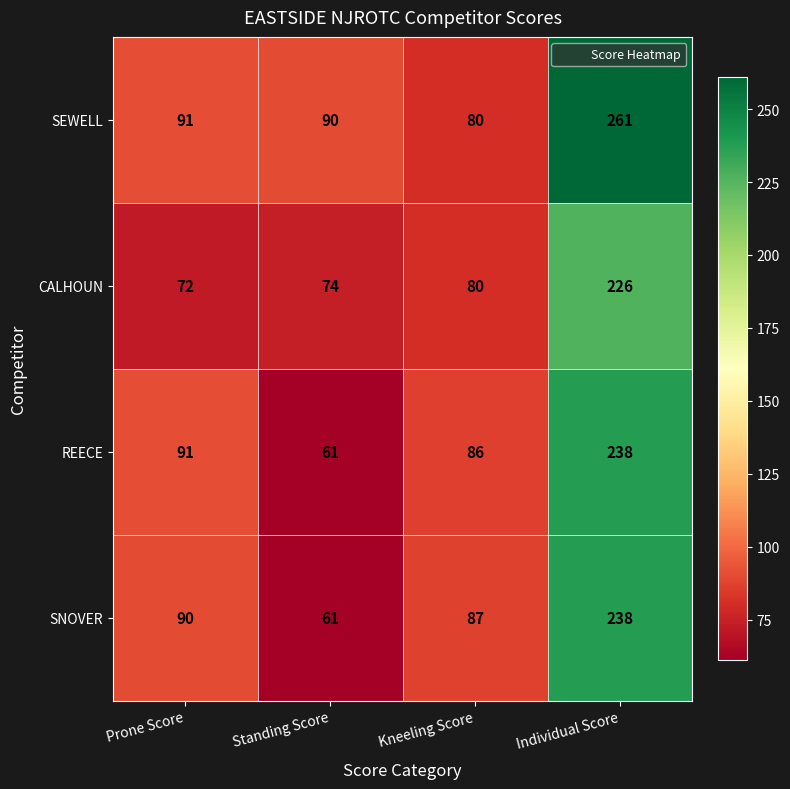

At which label is SEWELL closest to 170?

Prone Score